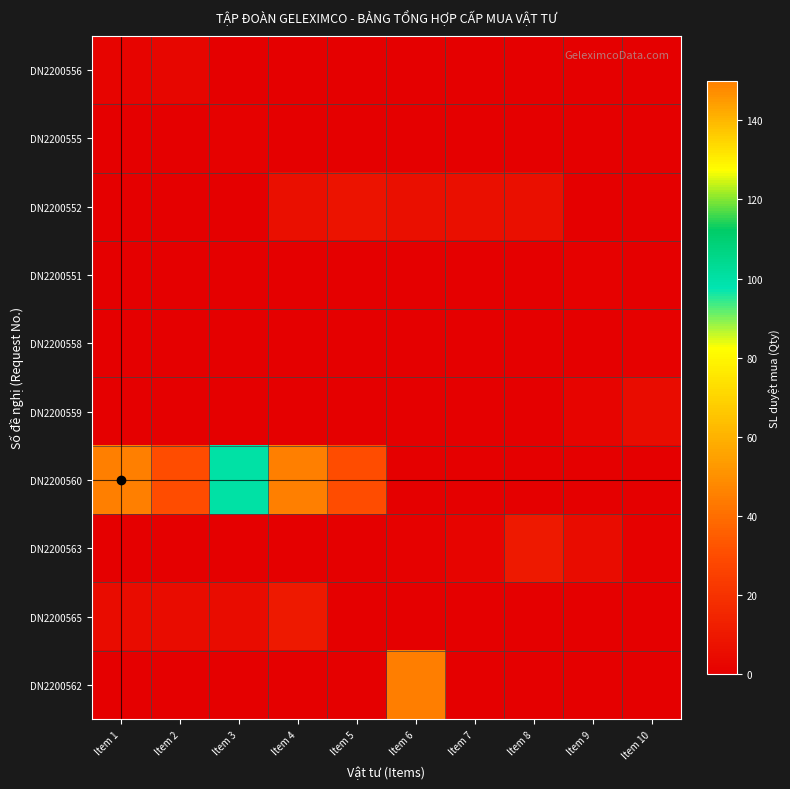

How many categories are shown in the chart?

10